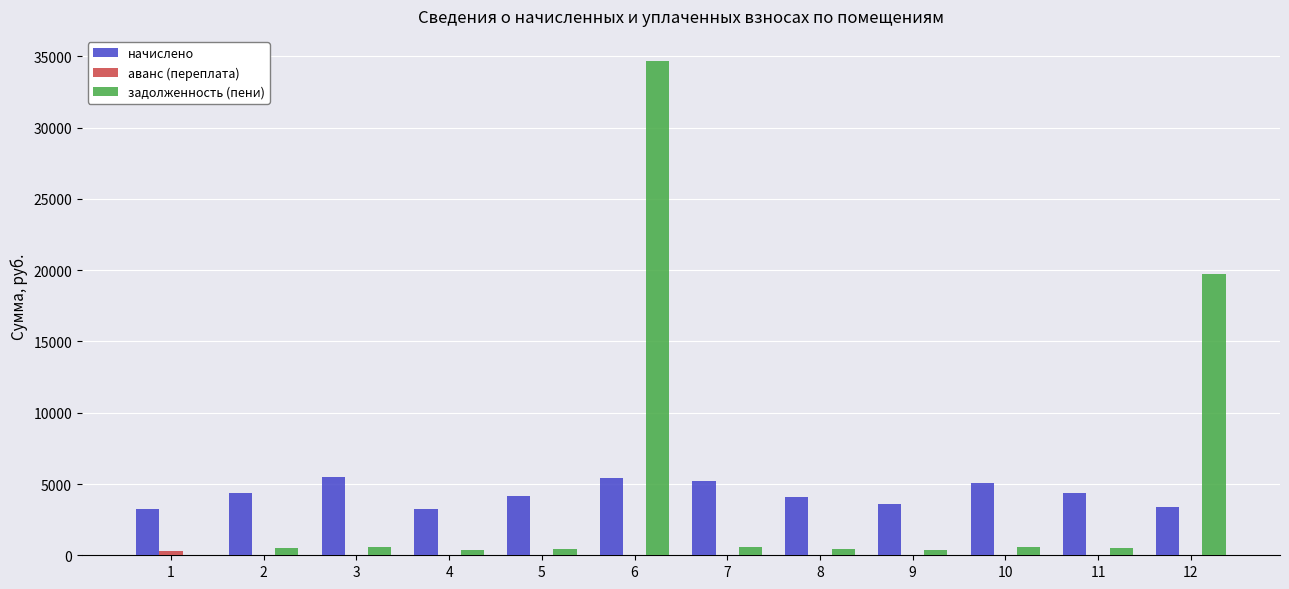

Which series has the largest range (max minus min)?

задолженность (пени)